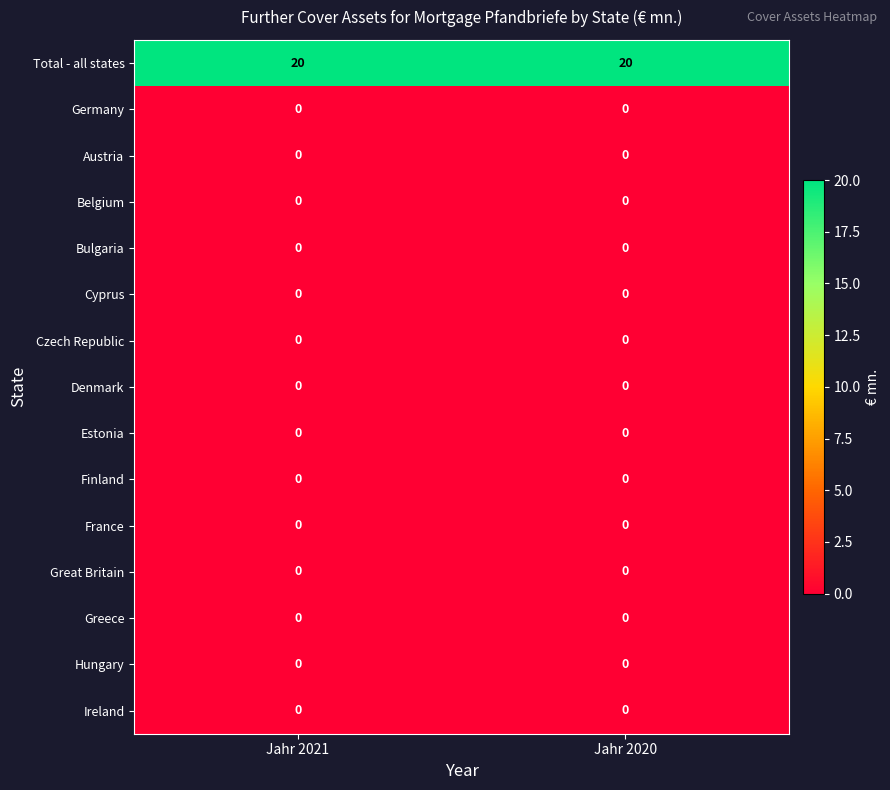

What is the total value across all series at Jahr 2021?

20